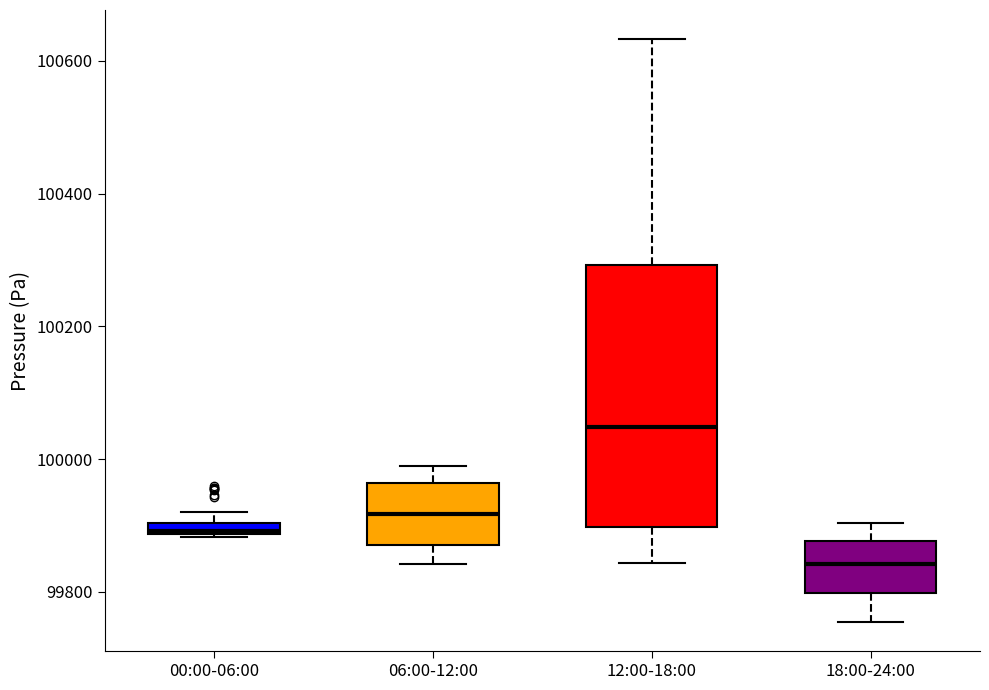

Which box's median line is the lowest?

18:00-24:00